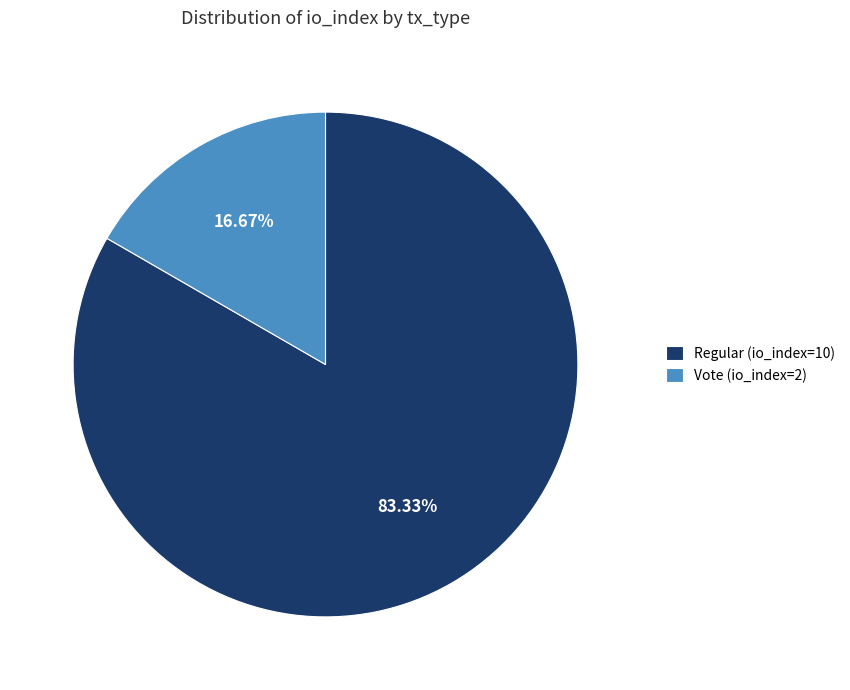

Rank the categories by value from highest to lowest.

Regular (io_index=10), Vote (io_index=2)